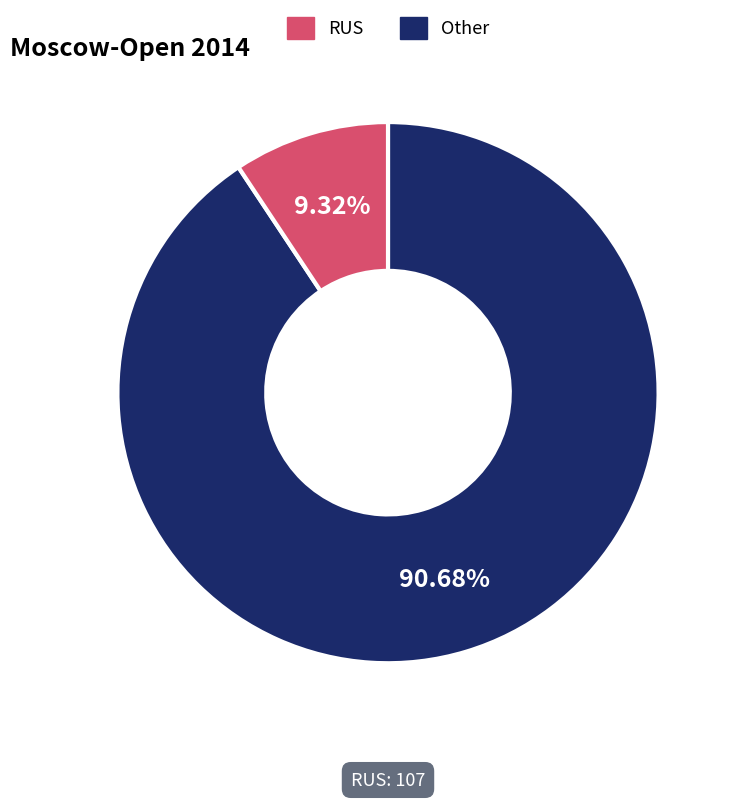

Rank the categories by value from lowest to highest.

Other, RUS